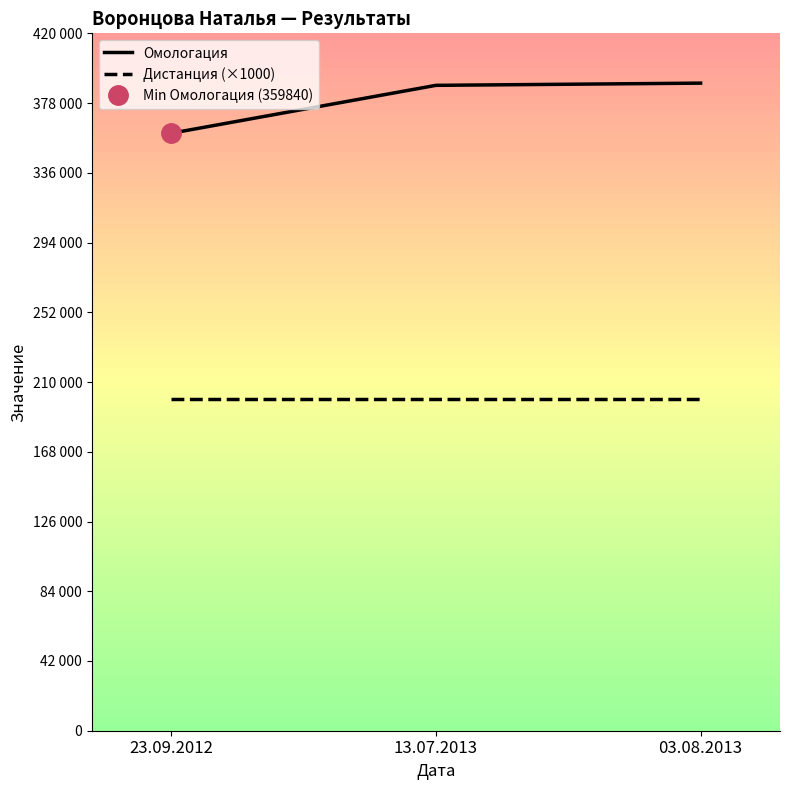

What is the average value of the Дистанция (×1000) series?

200000